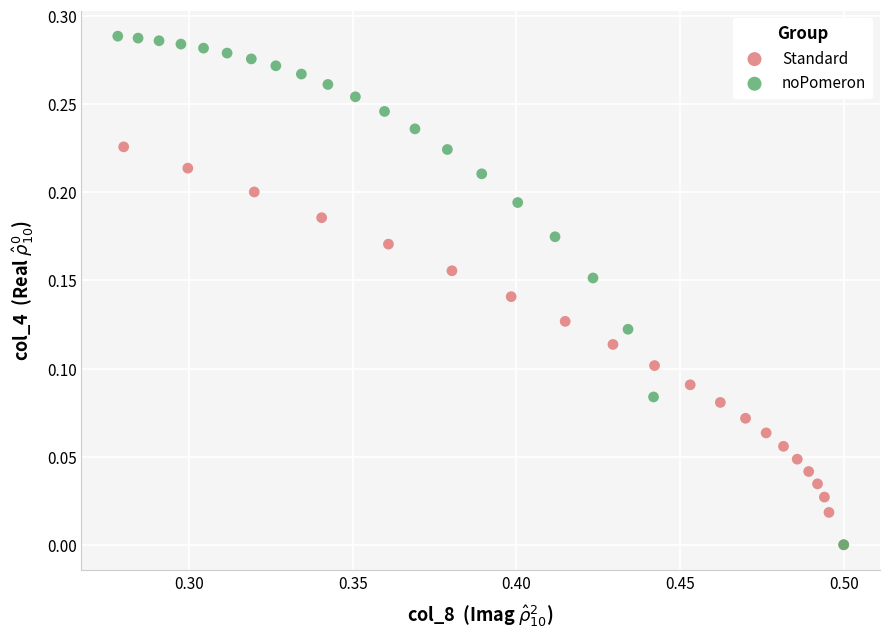

Which series has the largest Y range (max minus min)?

noPomeron